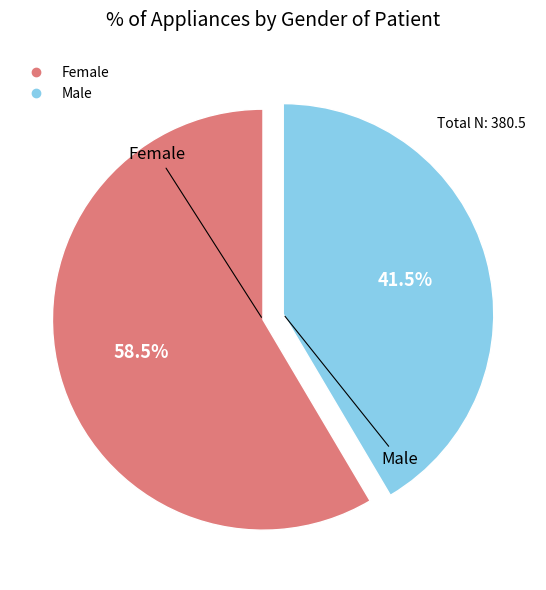

To the nearest percent, what is the difference between the largest and smallest slice percentages?

17%